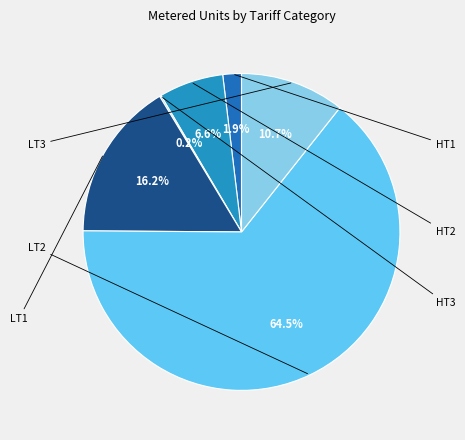

Which slice is the largest?

LT2